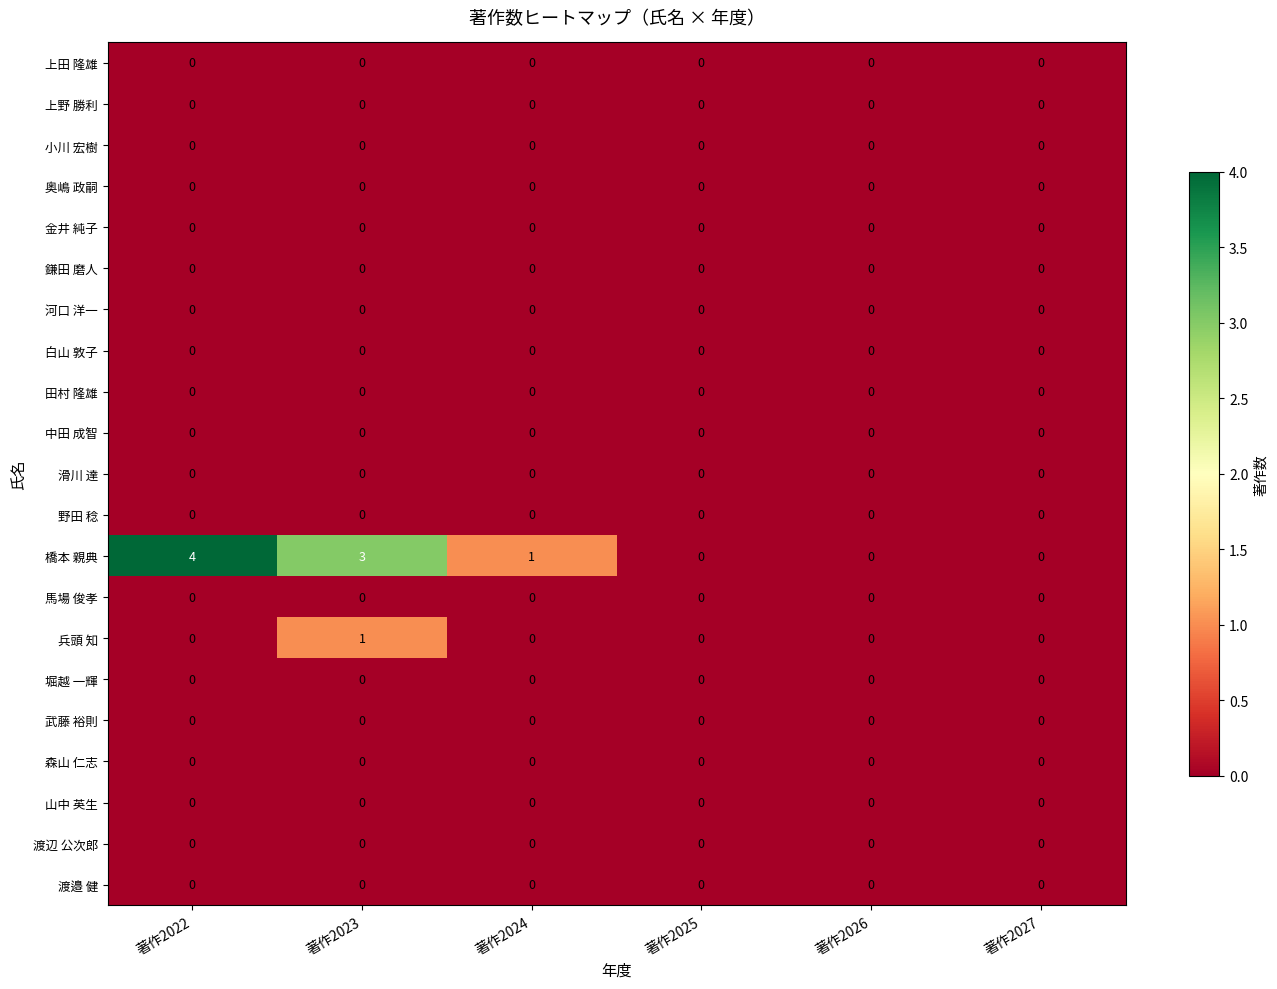

Between 著作2023 and 著作2027, which series saw the biggest shift?

橋本 親典